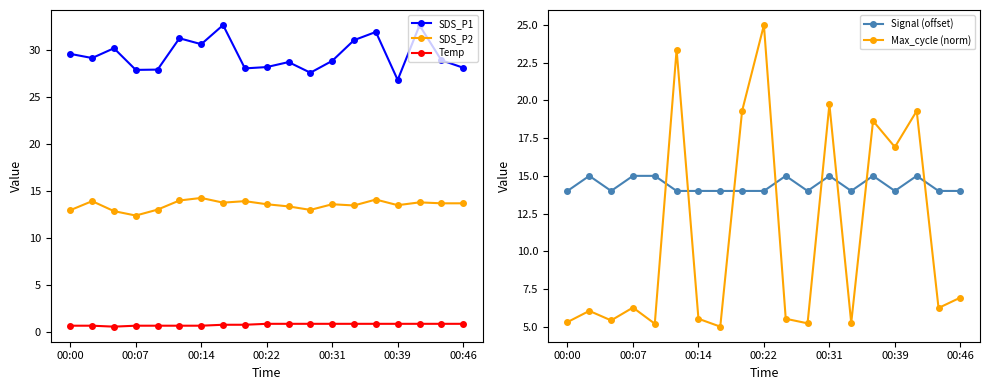

The value of SDS_P2 at 00:14 is 25.2. True or false?

False